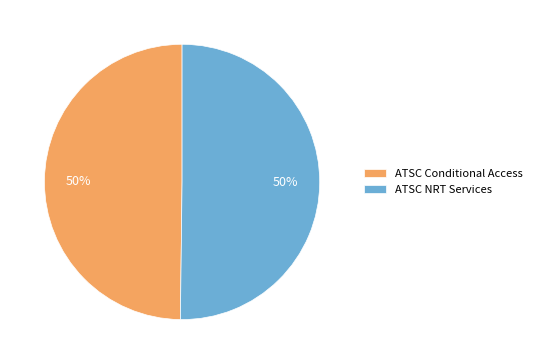

Is the sum of ATSC NRT Services and ATSC Conditional Access greater than half?

Yes